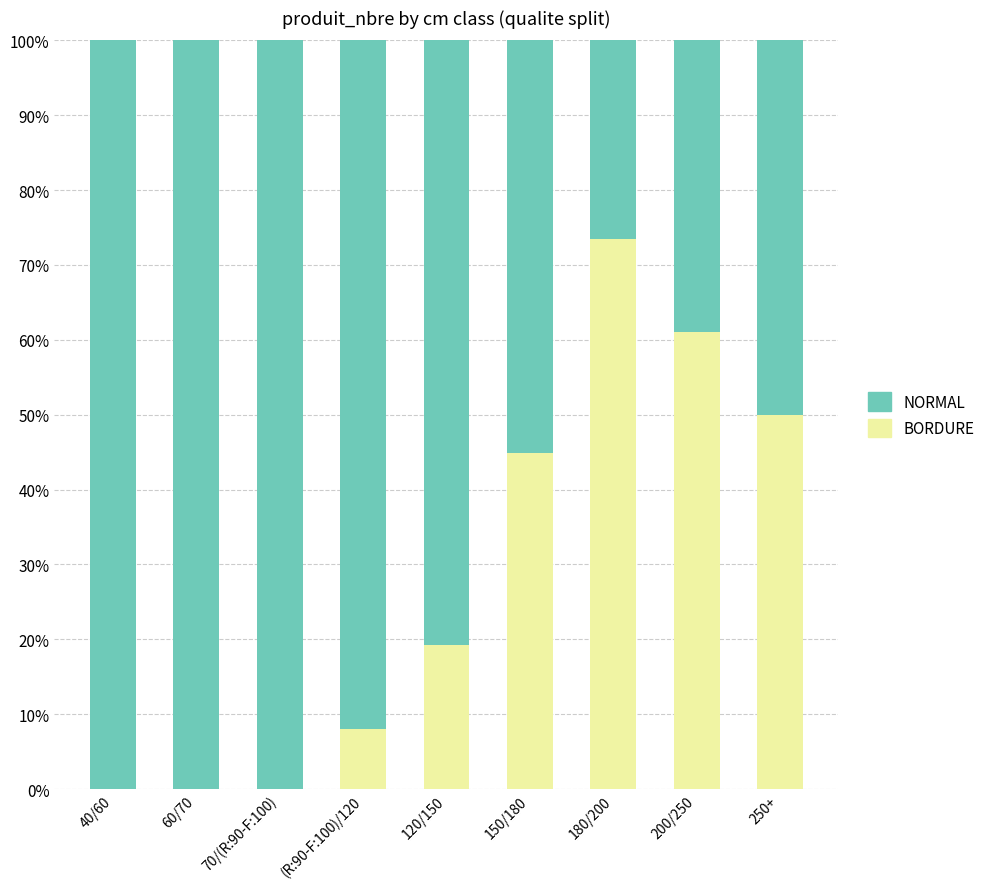

The BORDURE series shows 3.7 at (R:90-F:100)/120. True or false?

False